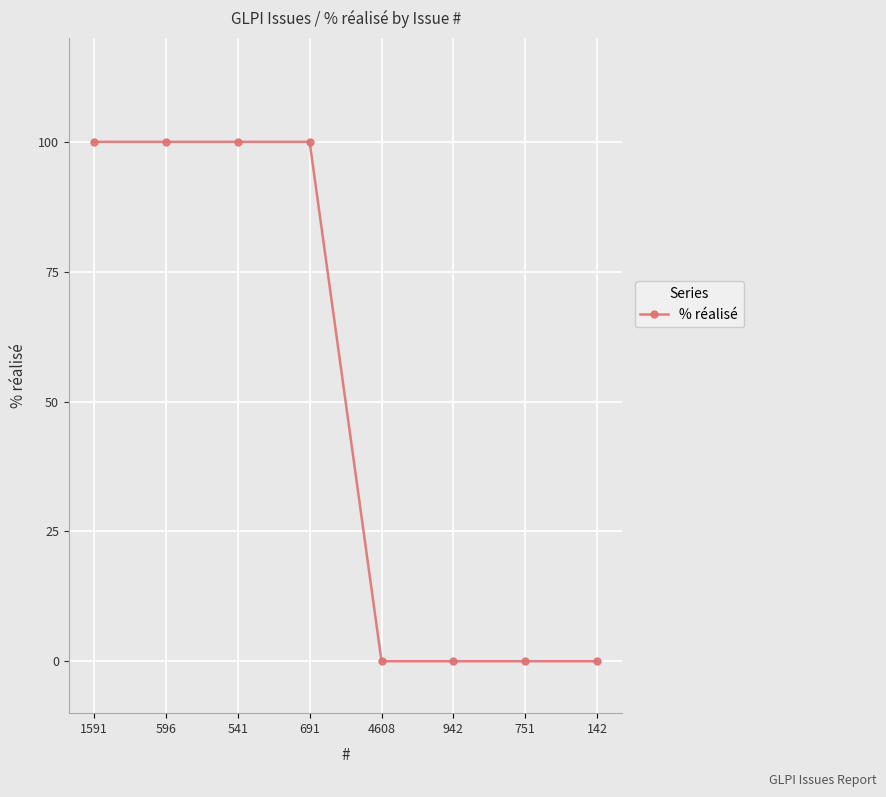

What is the average value?

50